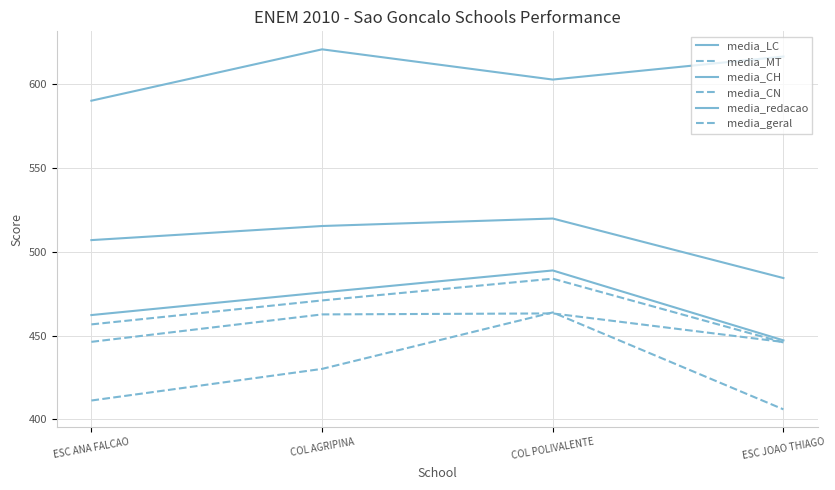

Read the media_LC value at ESC JOAO THIAGO.

447.1